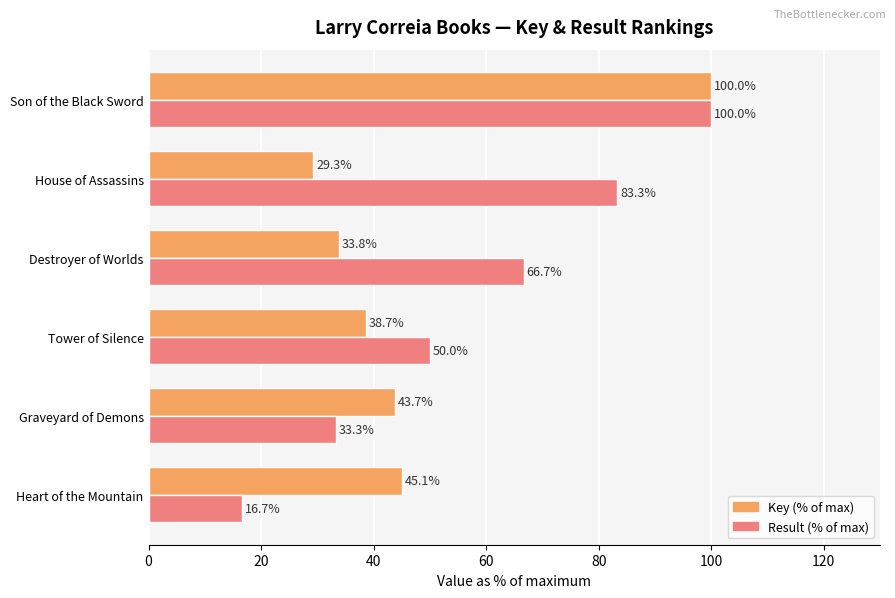

What is the difference between the maximum and minimum values in the Key (% of max) series?

70.7